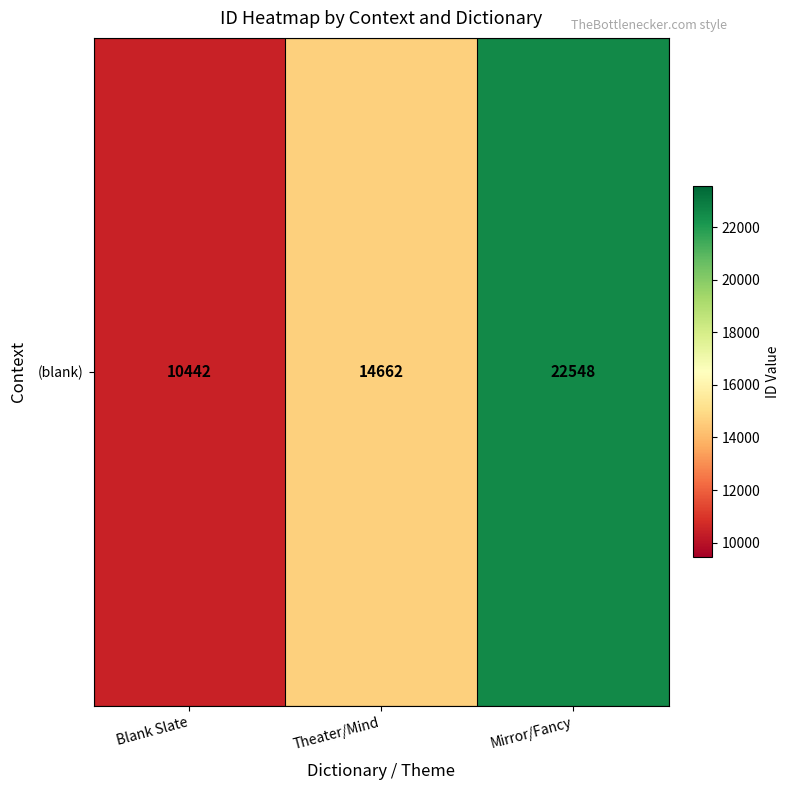

Reading left to right, transcribe all the data shown in this chart.

10442	14662	22548